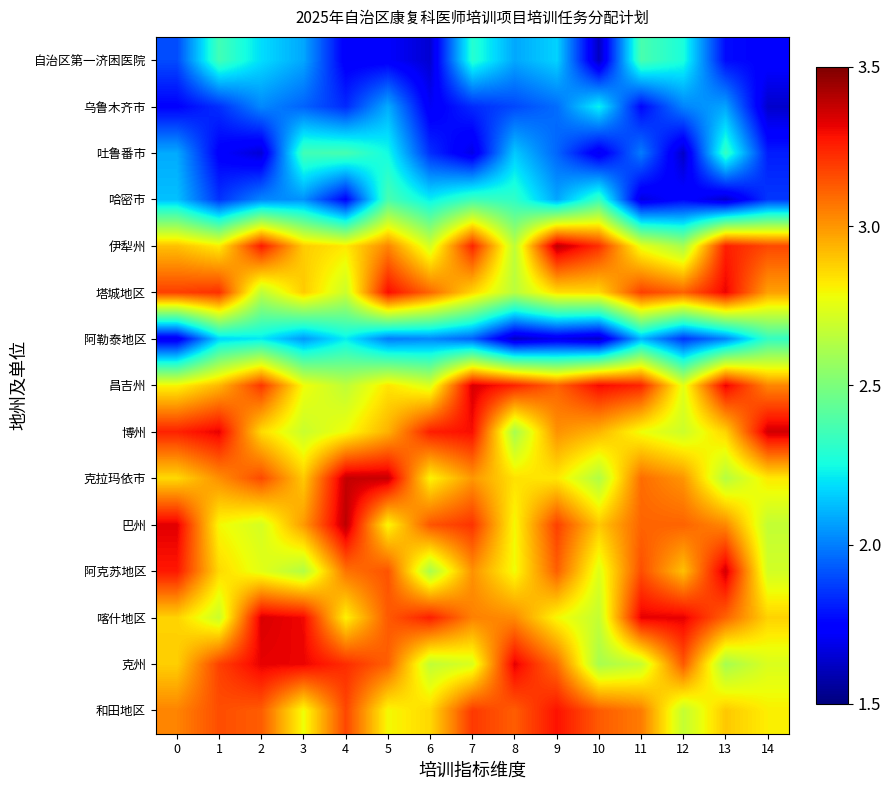

Reading left to right, extract all data points from this chart.

自治区第一济困医院: 0=1.9	1=2.4	2=2.2	3=2.1	4=1.7	5=1.7	6=1.6	7=2.3	8=2.1	9=2.2	10=1.6	11=2.4	12=2.3	13=1.8	14=1.7
乌鲁木齐市: 0=1.7	1=1.8	2=2.0	3=1.9	4=1.8	5=2.1	6=1.7	7=1.8	8=1.9	9=2.0	10=2.2	11=1.8	12=2.0	13=2.1	14=1.6
吐鲁番市: 0=2.1	1=1.7	2=1.7	3=2.4	4=2.4	5=2.2	6=1.8	7=1.7	8=2.1	9=2.0	10=1.7	11=2.0	12=1.6	13=2.3	14=1.8
哈密市: 0=2.1	1=1.8	2=2.0	3=2.0	4=1.7	5=2.4	6=2.2	7=2.4	8=2.3	9=2.1	10=2.3	11=1.7	12=1.8	13=1.6	14=1.9
伊犁州: 0=2.9	1=2.8	2=3.3	3=2.9	4=2.8	5=3.0	6=2.7	7=3.2	8=2.7	9=3.4	10=3.2	11=2.8	12=2.6	13=3.3	14=3.2
塔城地区: 0=3.2	1=3.2	2=2.7	3=2.9	4=2.7	5=3.3	6=3.1	7=2.9	8=2.7	9=2.8	10=2.9	11=3.2	12=3.1	13=3.3	14=3.0
阿勒泰地区: 0=1.7	1=2.2	2=2.2	3=2.0	4=2.2	5=2.0	6=2.0	7=1.9	8=1.6	9=1.7	10=1.6	11=2.1	12=1.9	13=2.0	14=2.3
昌吉州: 0=2.8	1=2.9	2=3.2	3=2.8	4=2.7	5=2.8	6=2.7	7=3.3	8=3.2	9=3.1	10=3.3	11=3.2	12=2.7	13=3.3	14=3.0
博州: 0=3.2	1=3.3	2=2.9	3=2.7	4=2.8	5=2.9	6=3.3	7=3.3	8=2.6	9=3.0	10=2.9	11=2.8	12=2.7	13=2.9	14=3.4
克拉玛依市: 0=2.9	1=3.0	2=3.2	3=2.9	4=3.4	5=3.4	6=2.8	7=3.0	8=2.8	9=2.8	10=2.6	11=3.1	12=3.0	13=2.6	14=2.8
巴州: 0=3.3	1=2.8	2=2.7	3=3.0	4=3.4	5=2.8	6=3.1	7=3.2	8=2.8	9=3.2	10=2.9	11=3.1	12=3.1	13=3.0	14=2.7
阿克苏地区: 0=3.3	1=2.9	2=2.7	3=2.6	4=3.1	5=3.1	6=2.6	7=3.0	8=2.8	9=3.1	10=2.7	11=3.2	12=2.9	13=3.3	14=2.7
喀什地区: 0=2.9	1=2.7	2=3.3	3=3.3	4=2.8	5=3.1	6=3.3	7=3.0	8=3.0	9=2.8	10=2.7	11=3.3	12=3.3	13=3.1	14=2.9
克州: 0=2.9	1=3.2	2=3.3	3=3.3	4=3.2	5=3.1	6=2.7	7=2.7	8=3.3	9=3.1	10=2.6	11=2.7	12=3.1	13=2.6	14=2.7
和田地区: 0=3.0	1=3.2	2=3.1	3=2.8	4=3.2	5=2.8	6=2.9	7=3.2	8=3.1	9=3.3	10=3.1	11=3.1	12=2.7	13=2.9	14=2.8